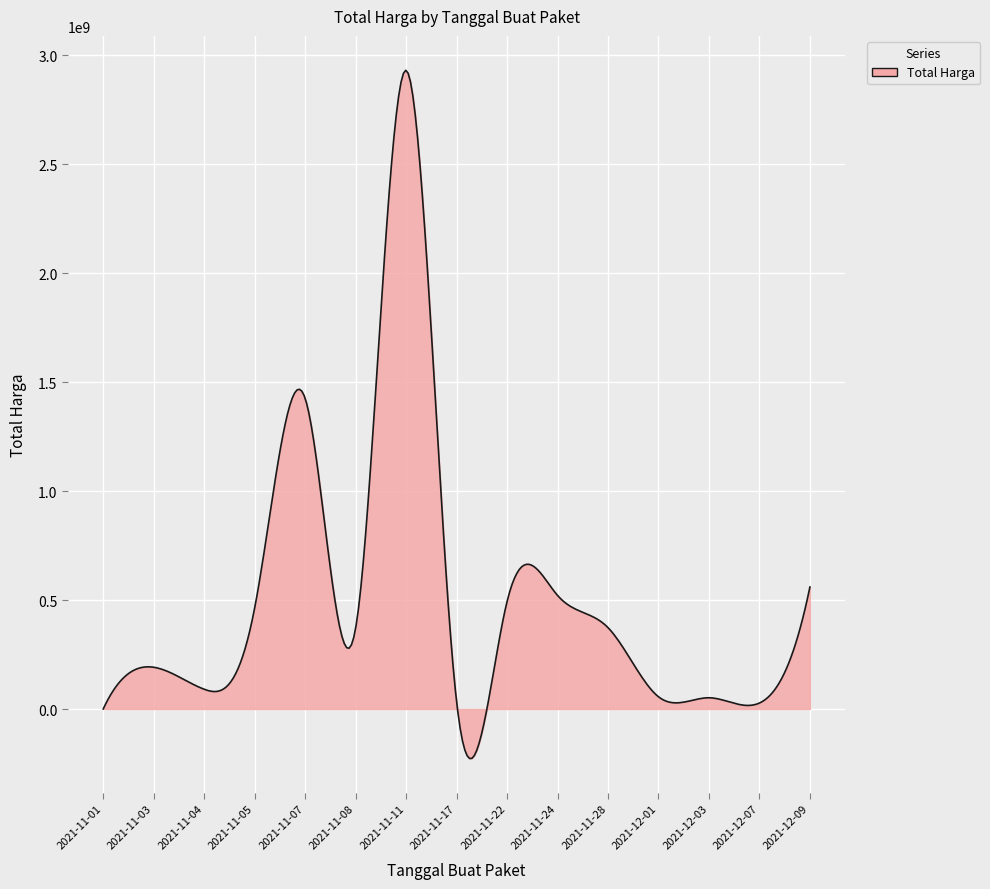

Does the chart have visible grid lines?

Yes